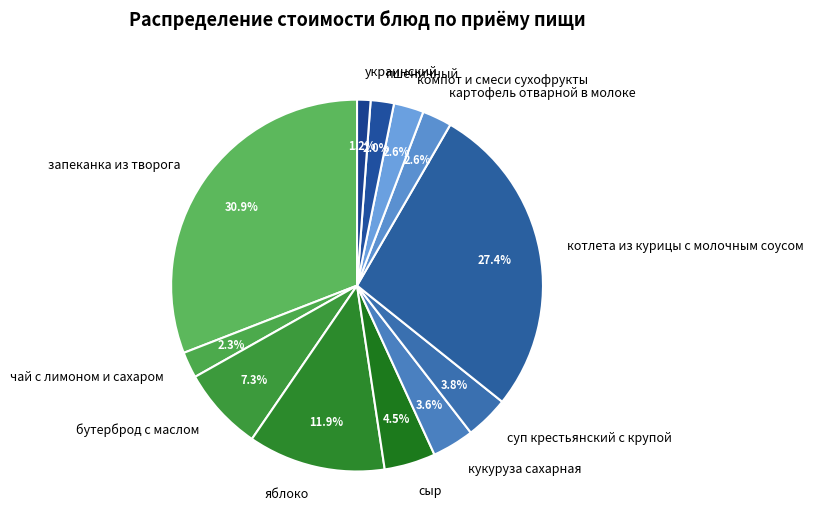

To the nearest percent, what is the difference between the largest and smallest slice percentages?

30%